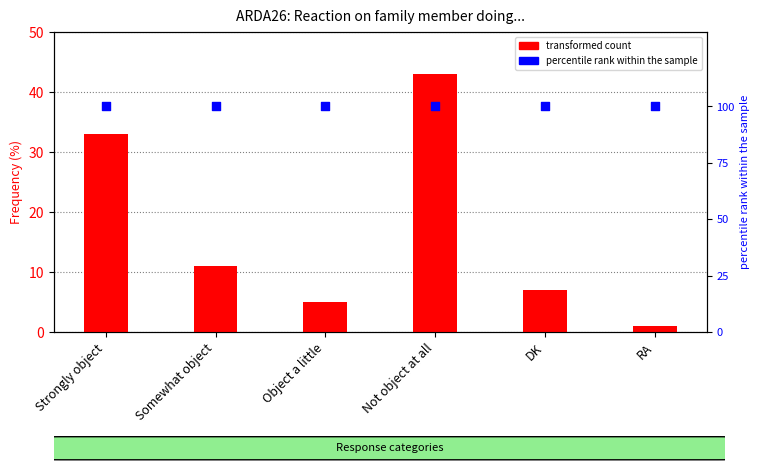

Which series reaches the minimum Y coordinate?

transformed count